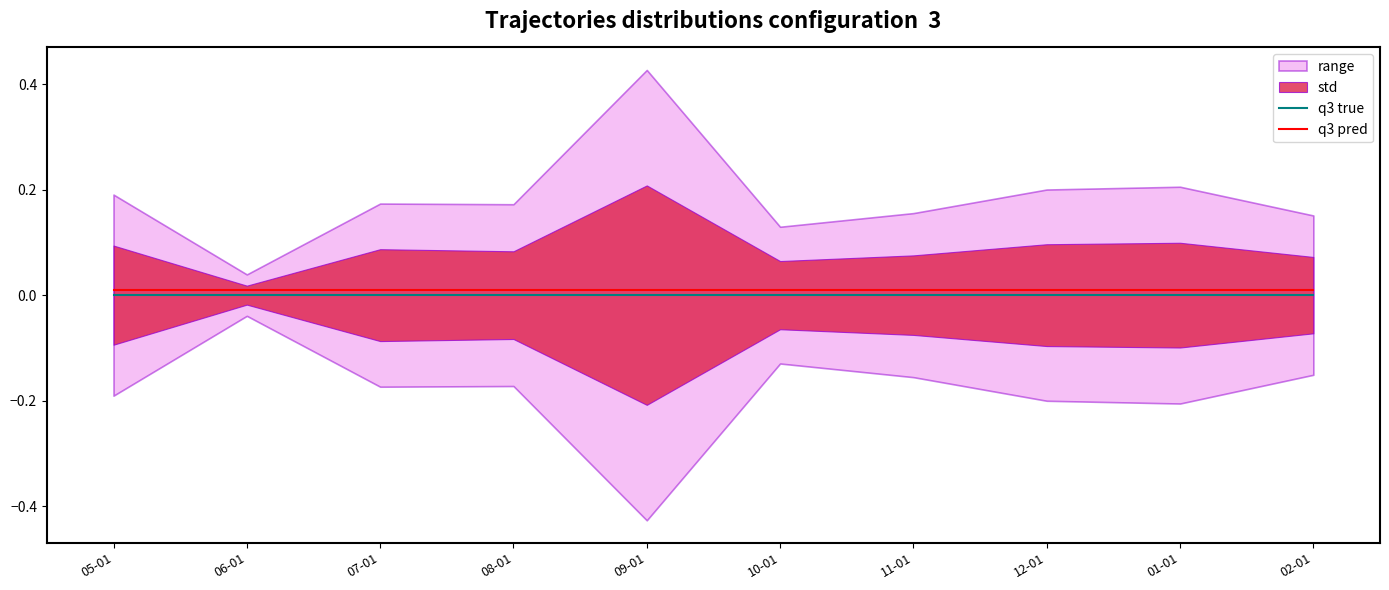

True or false: q3 true has a value of 0.0 at 01-01.

True